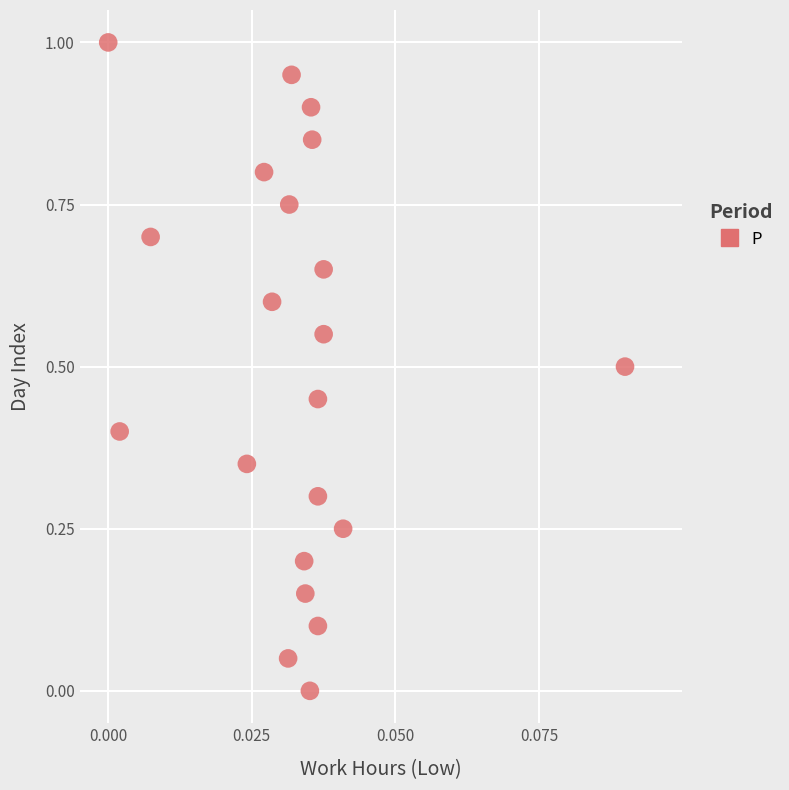

What is the range of Y values (max minus min)?

1.0